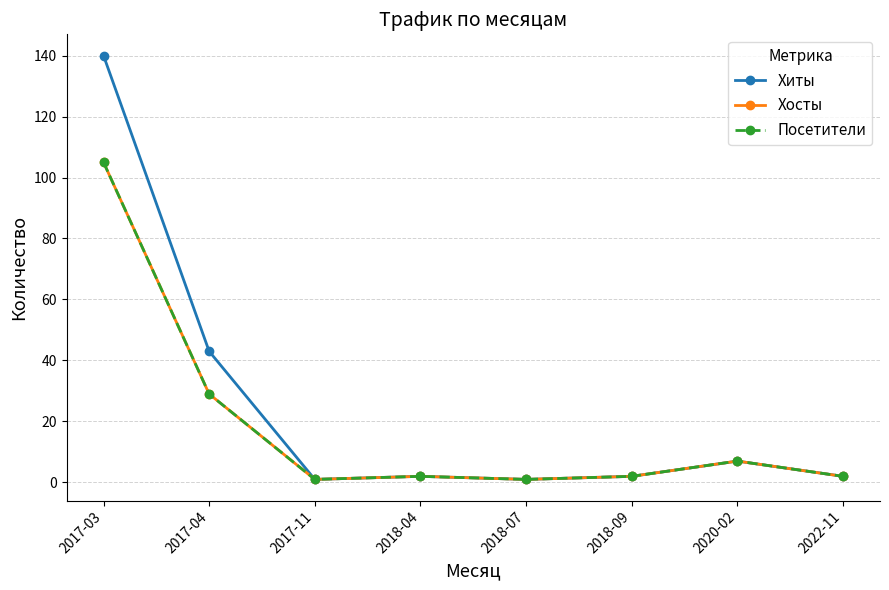

Does the chart have visible grid lines?

Yes